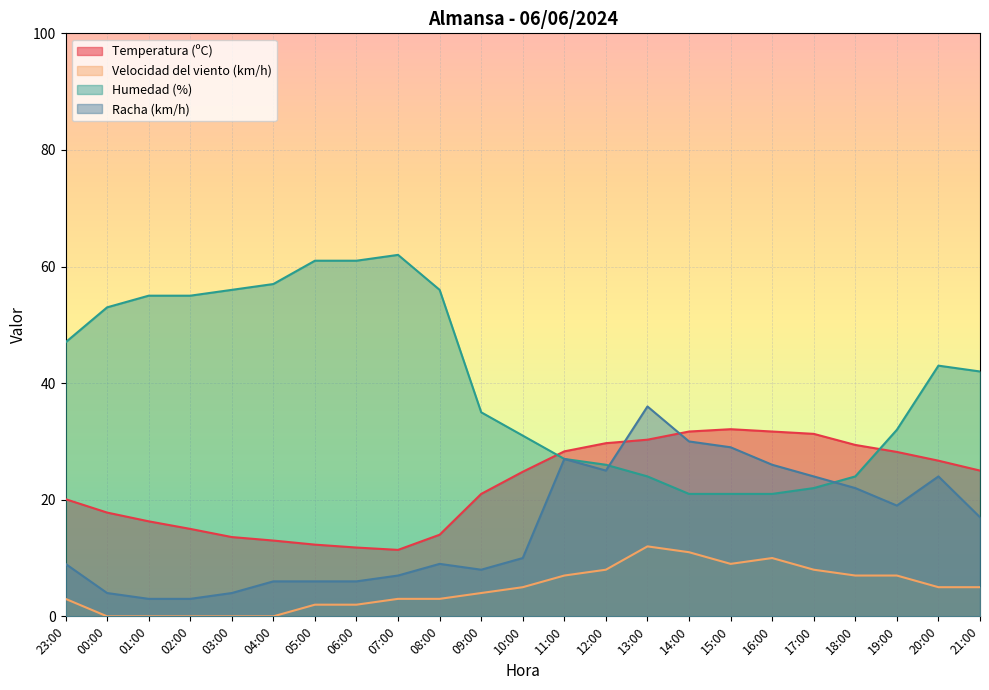

Which series has the largest total across all categories?

Humedad (%)